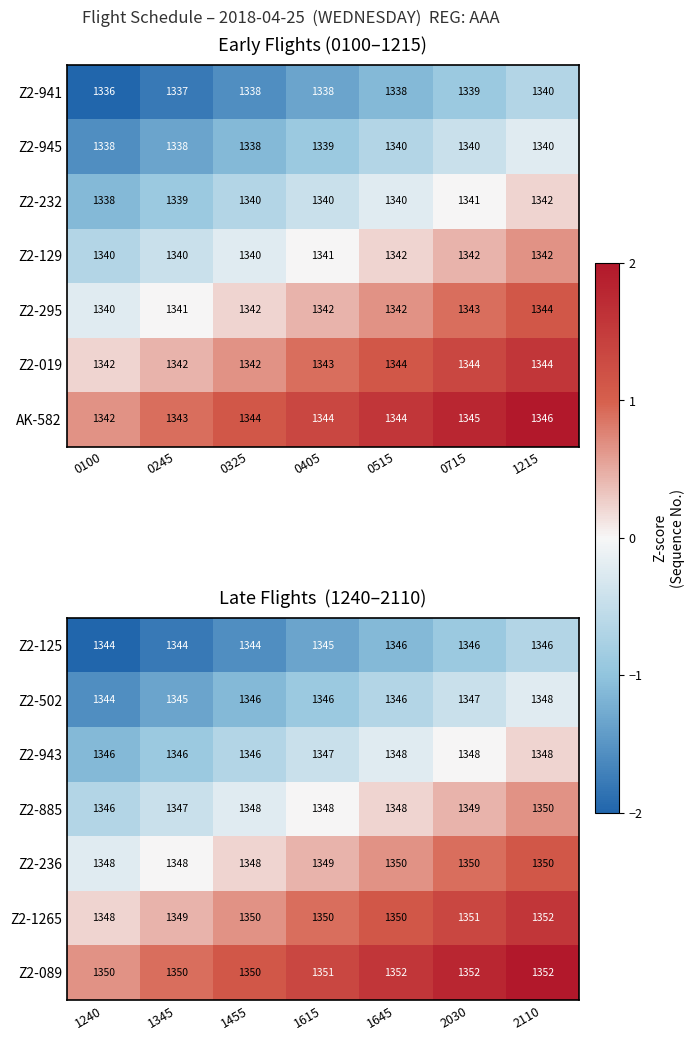

Is it true that Z2-502 equals -0.9 at 1240?

False